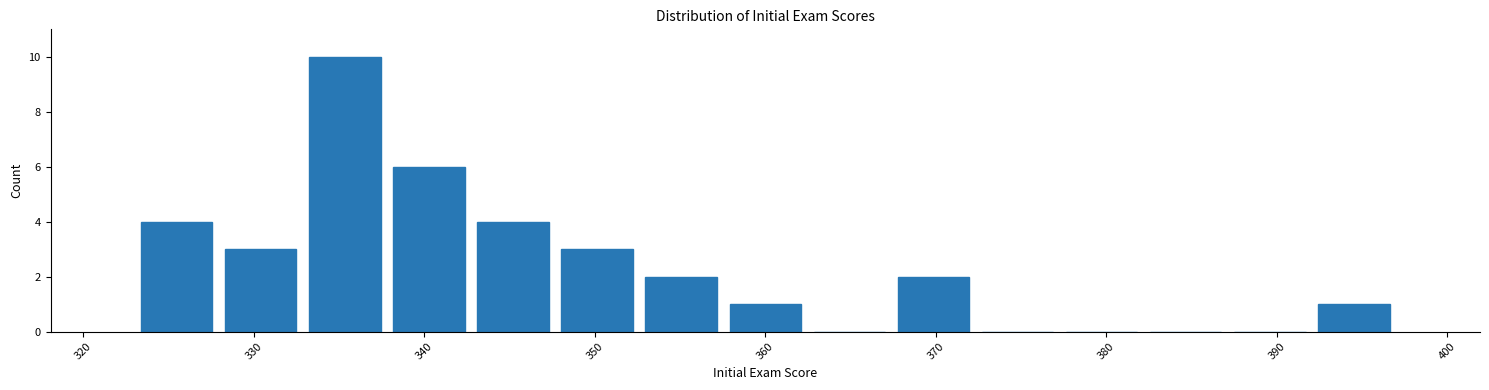

What is the height of the bar covering 392 to 397 on the x-axis? Neither the bar edges nor the heights are printed on the chart, so give them approximately, as read against the axes.

1